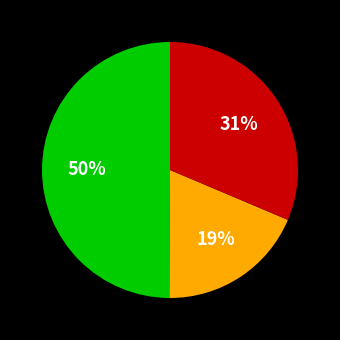

To the nearest percent, what is the difference between the largest and smallest slice percentages?

31%